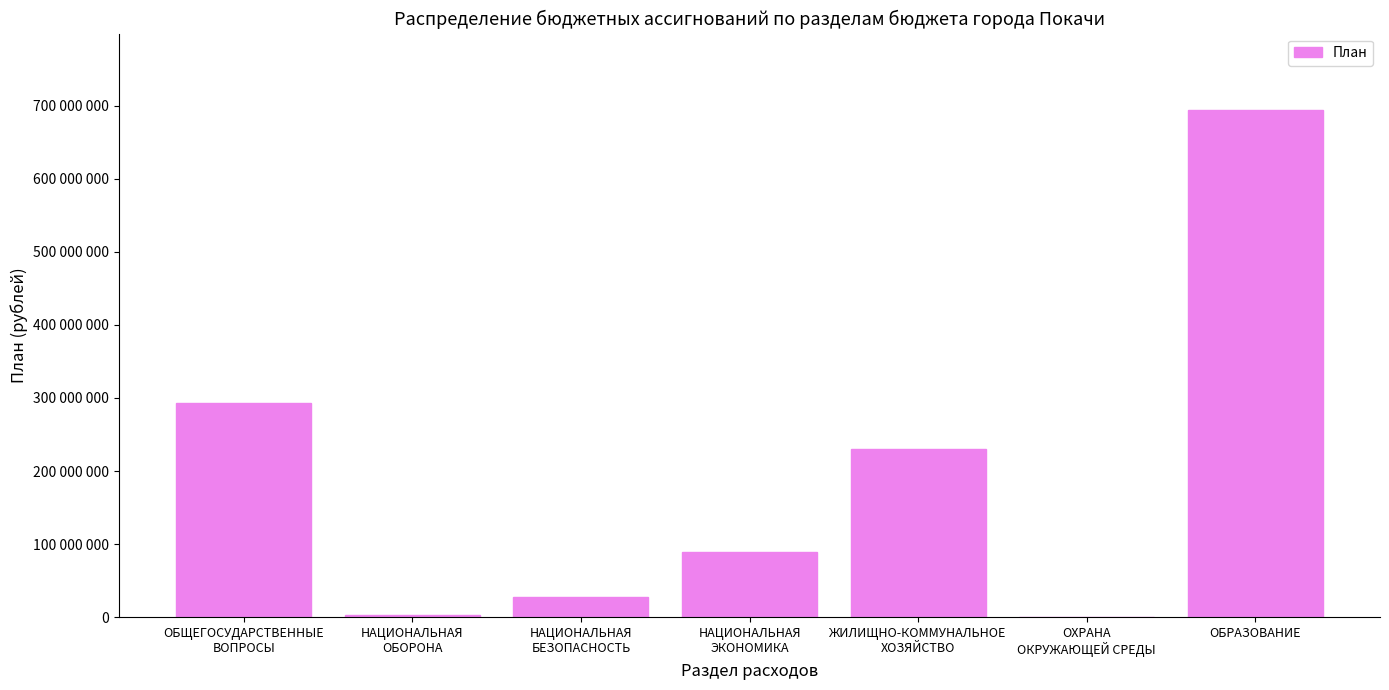

Are the bars horizontal?

No